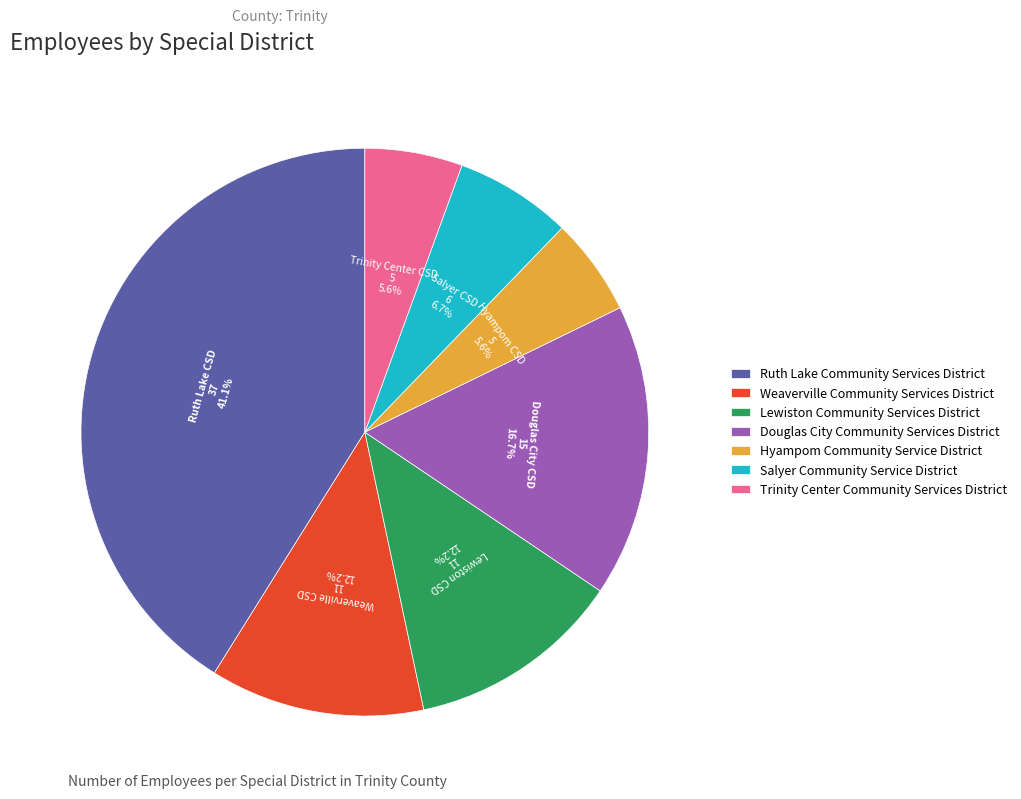

How many slices are in this pie chart?

7